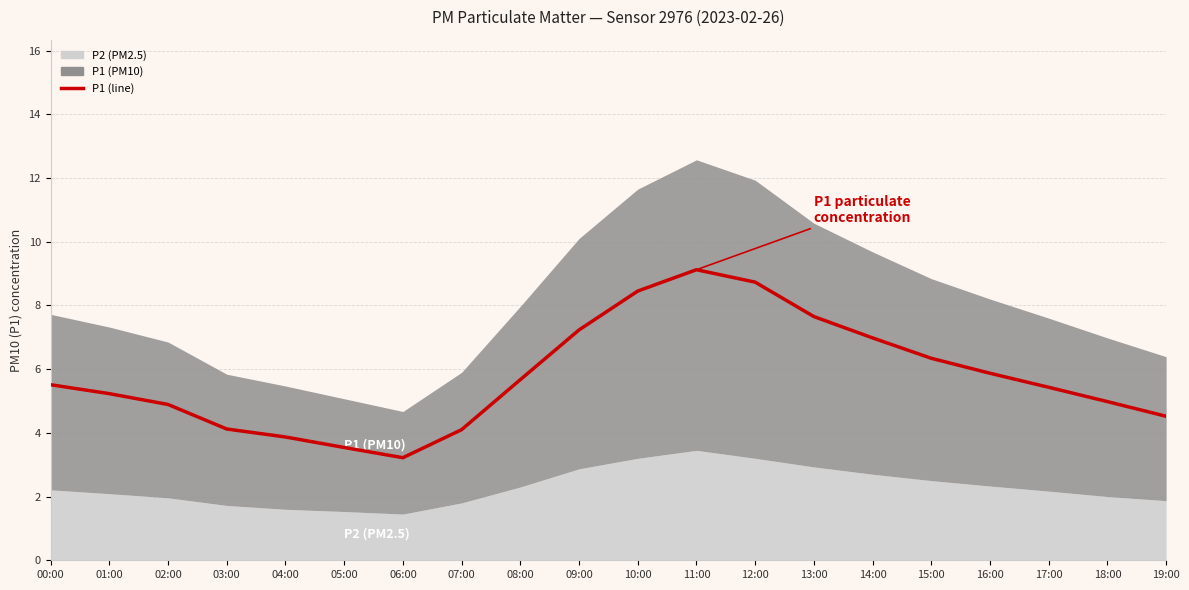

True or false: the data has more than 1 interior local peaks.

False